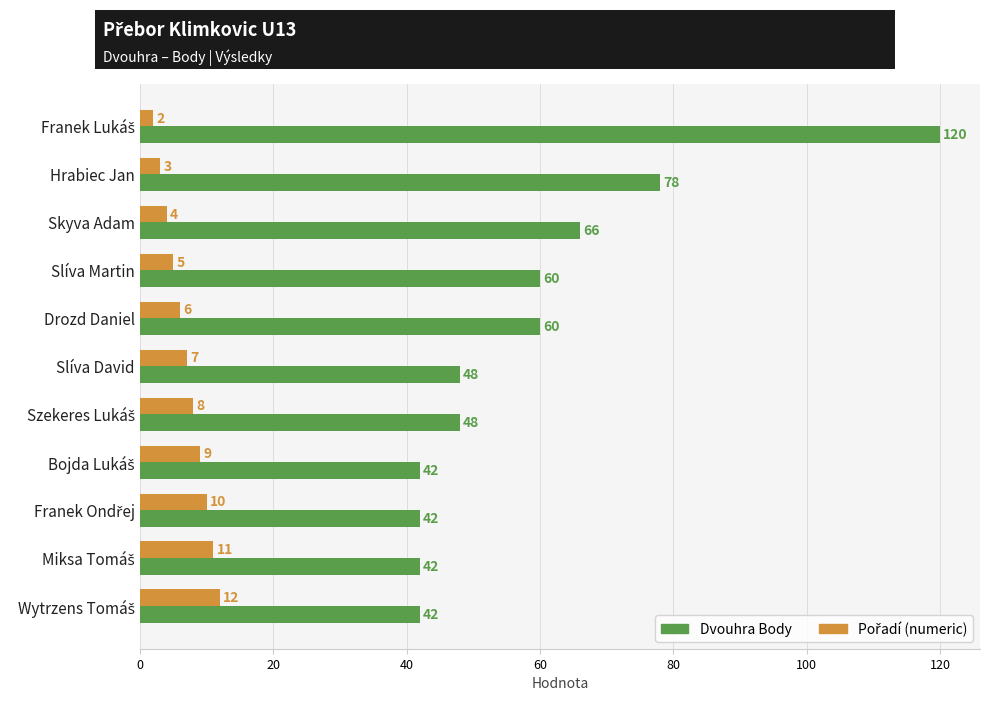

Which series has the largest total across all categories?

Dvouhra Body